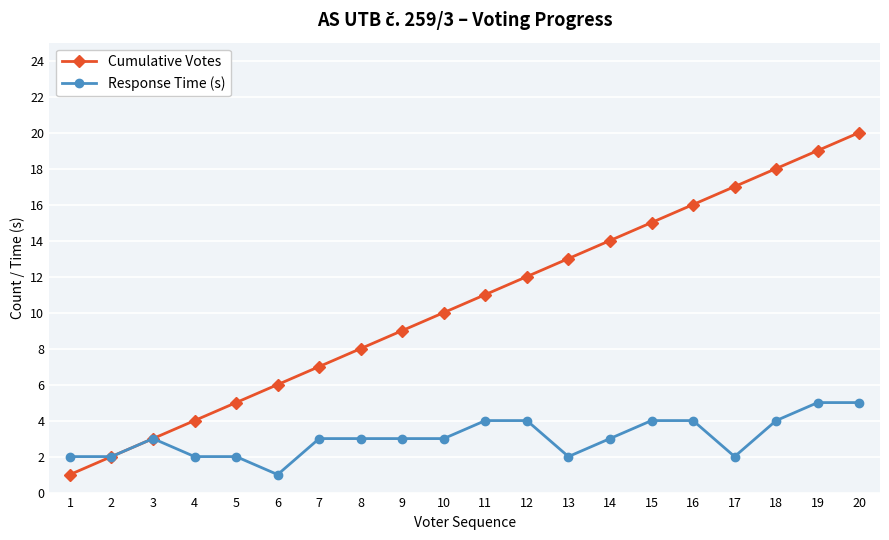

What is the difference between the second highest and second lowest values in the Cumulative Votes series?

17